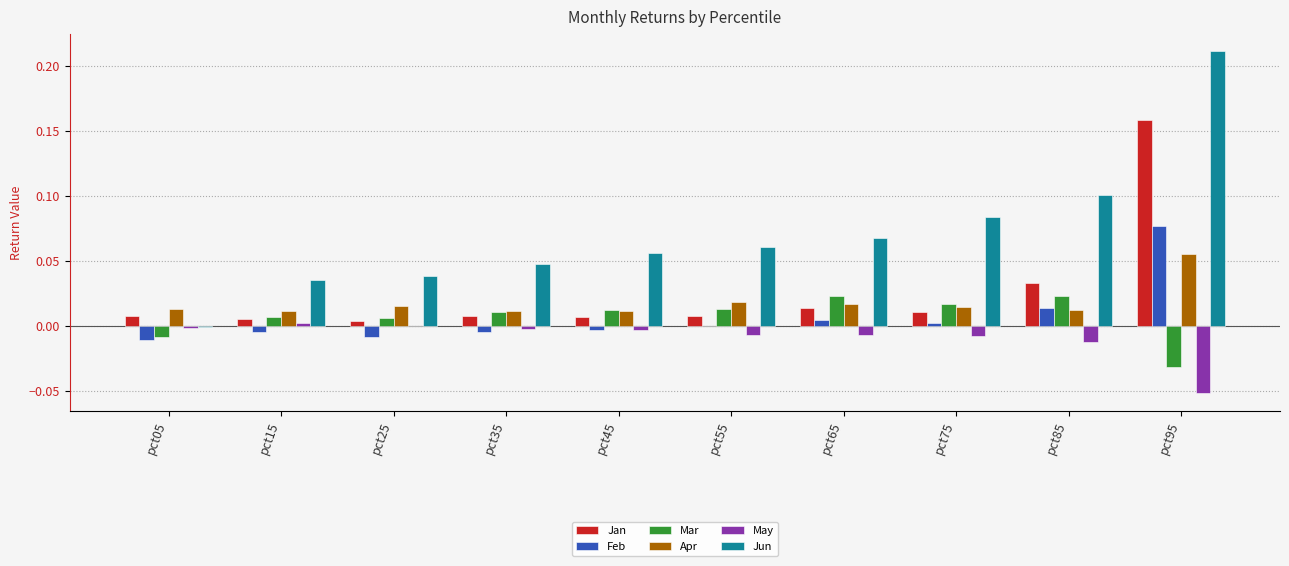

The Jan series shows 0.0 at pct25. True or false?

True